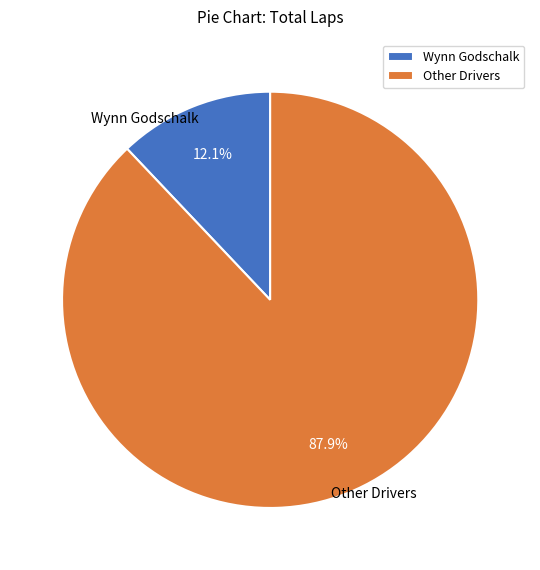

How much of the chart is everything except Other Drivers?

12.1%